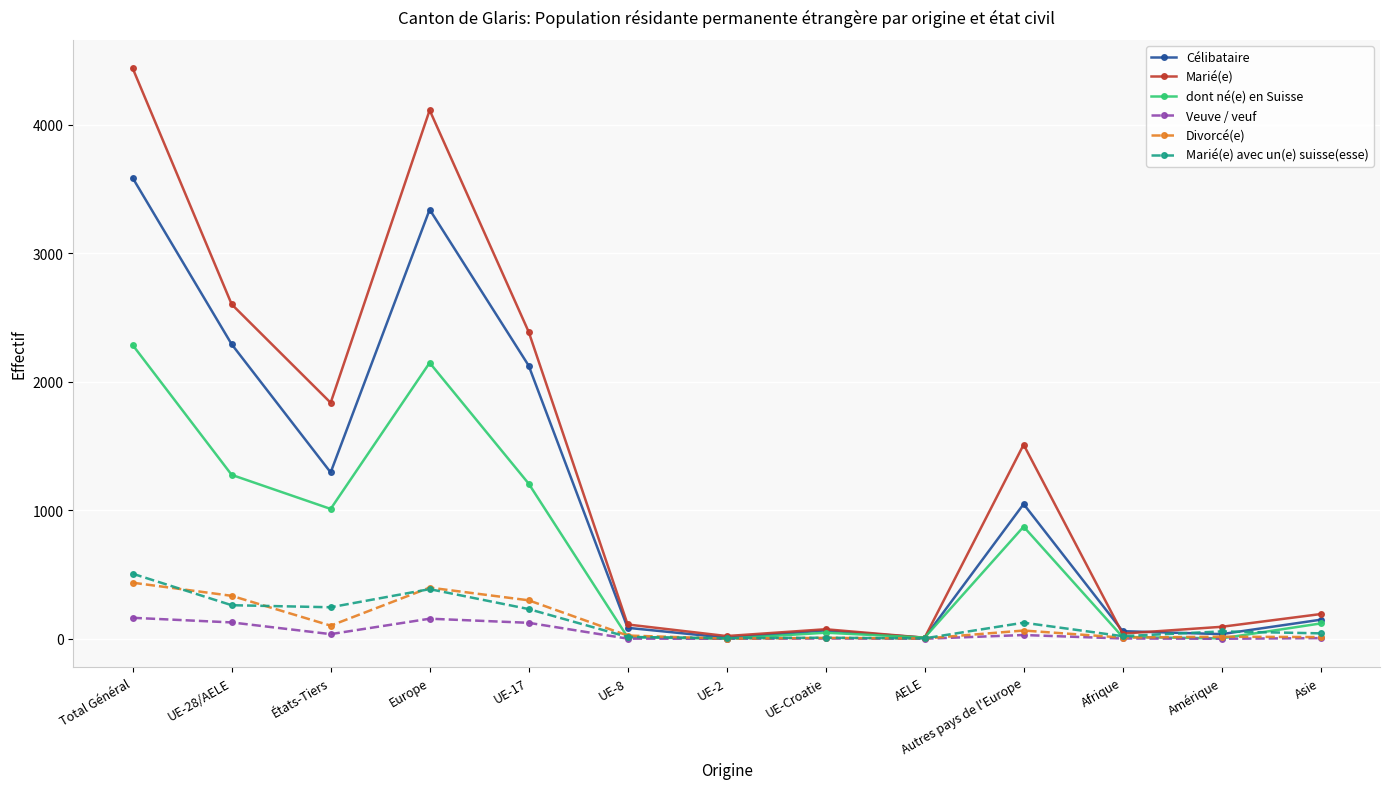

Is the value of Marié(e) avec un(e) suisse(esse) at Autres pays de l'Europe greater than the value of Marié(e) at Europe?

No